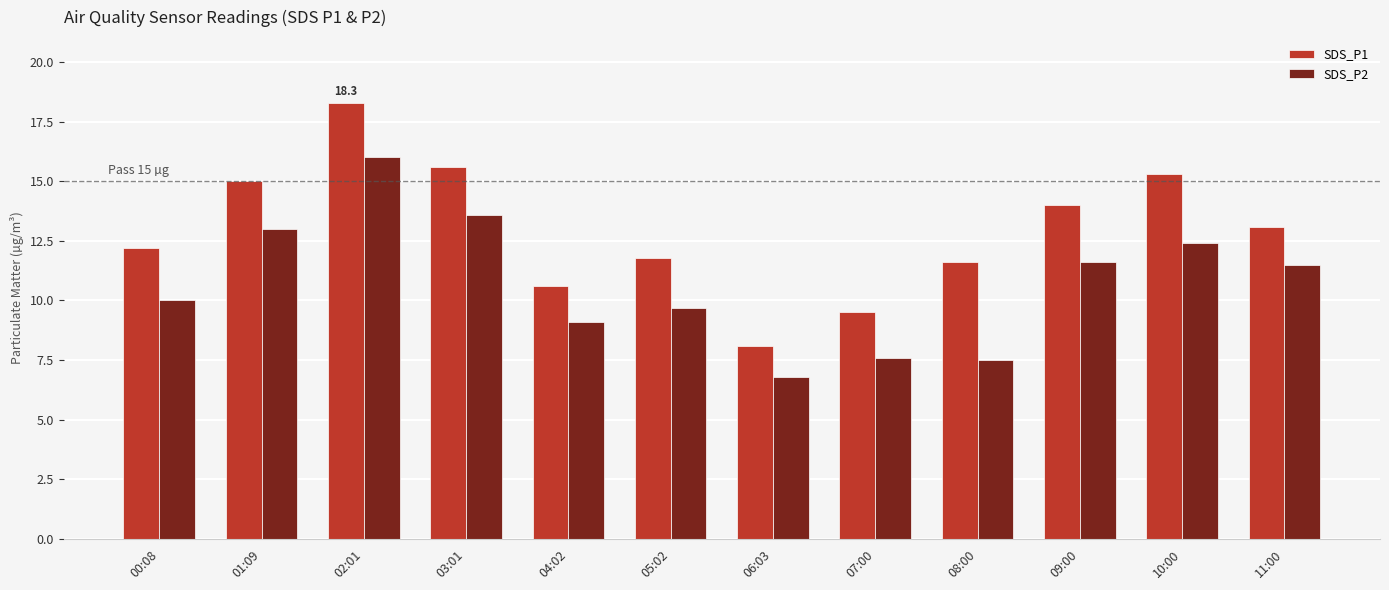

Is the value of SDS_P2 at 02:01 greater than the value of SDS_P1 at 00:08?

Yes